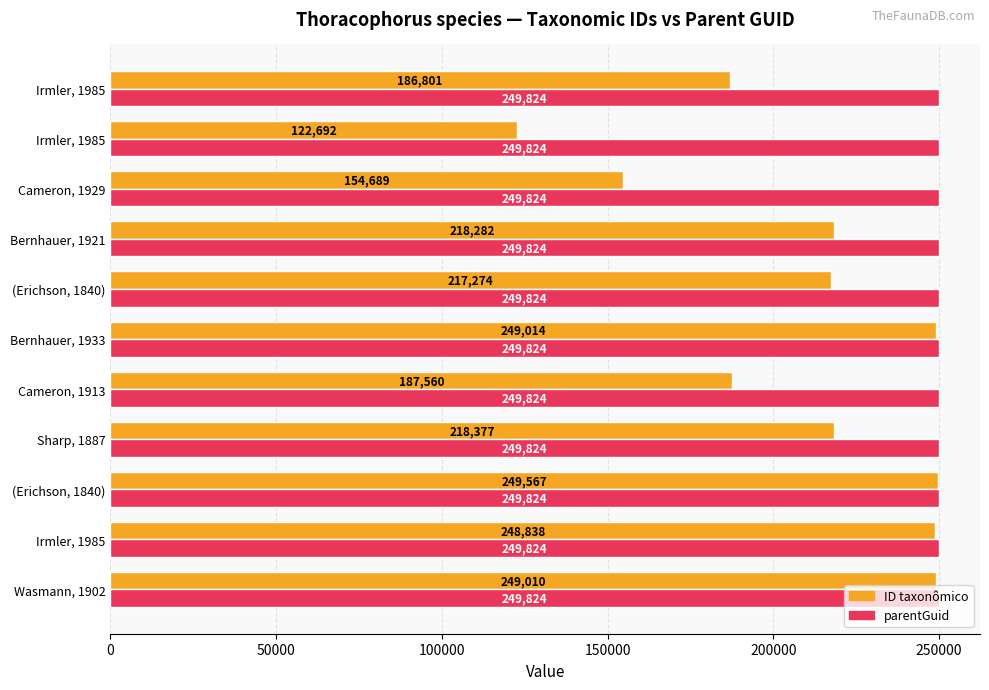

What are all the series names shown in the legend?

ID taxonômico, parentGuid